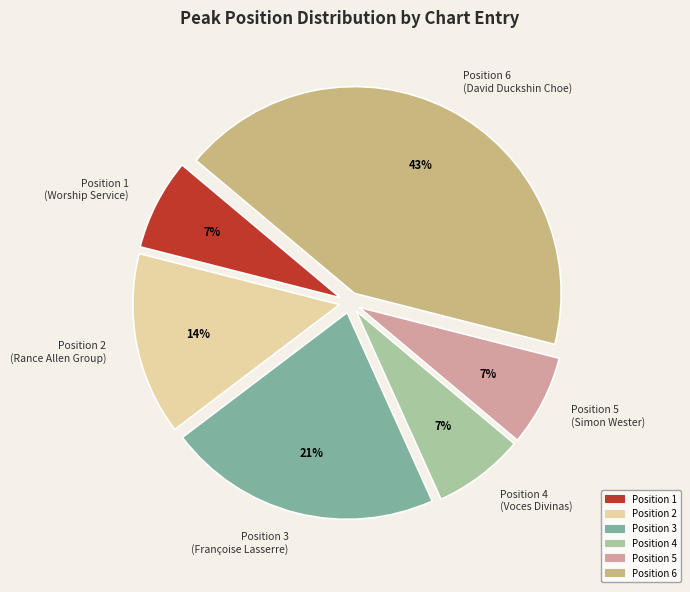

To the nearest percent, what is the difference between the Position 1 (Worship Service) and Position 3 (Françoise Lasserre) slice percentages?

14%